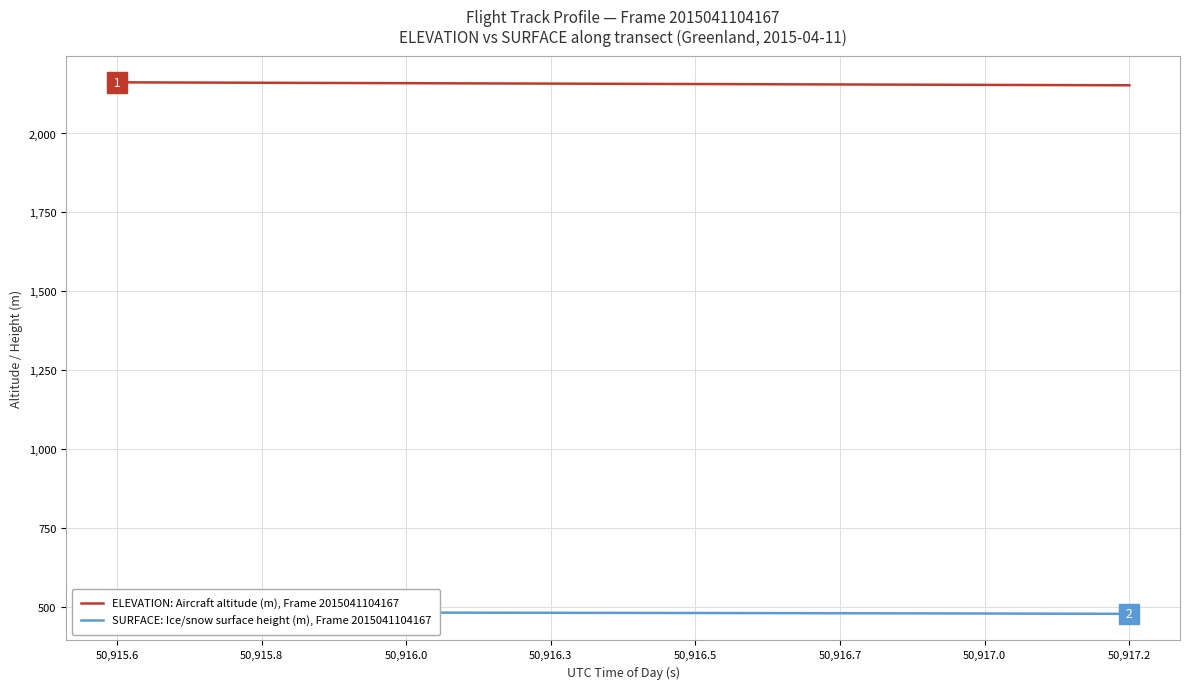

What are all the series names shown in the legend?

ELEVATION: Aircraft altitude (m), Frame 2015041104167, SURFACE: Ice/snow surface height (m), Frame 2015041104167